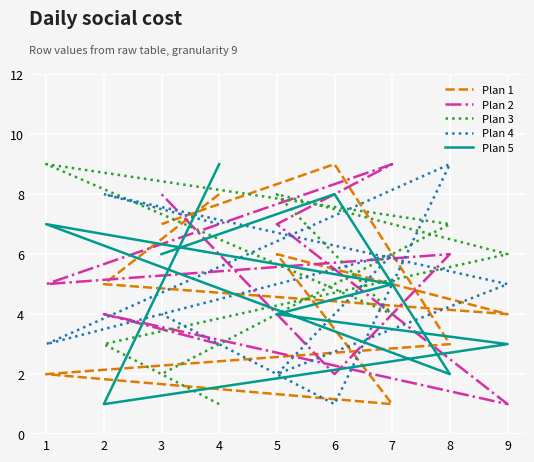

What position from the left is 2?

2